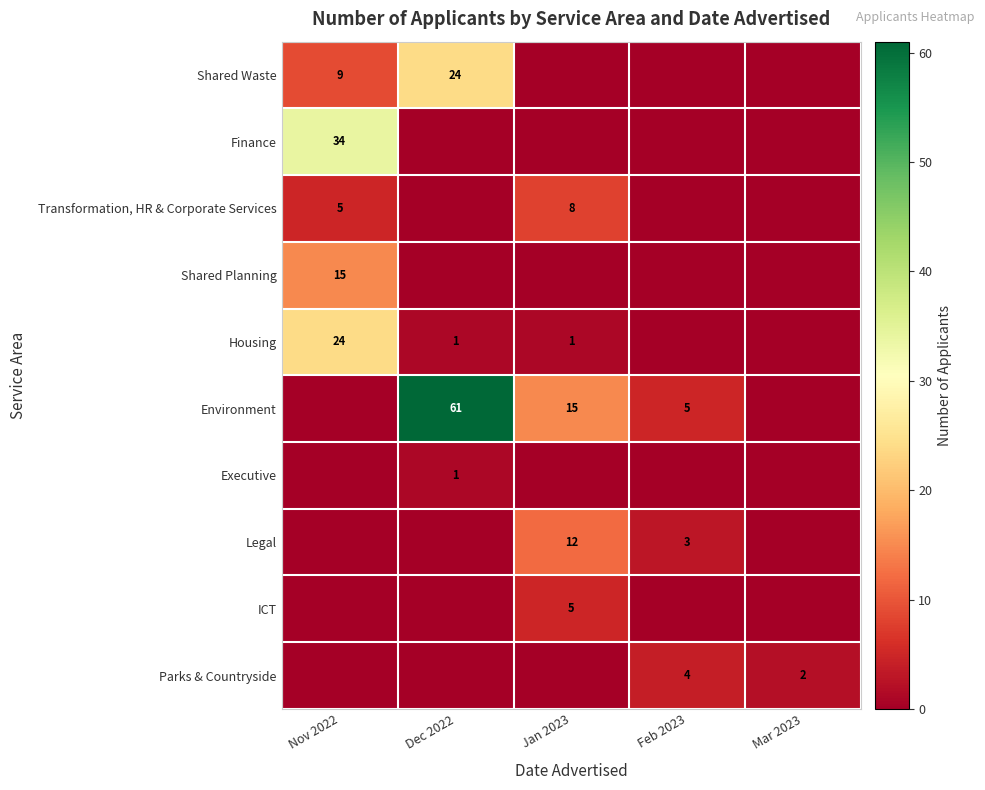

The value of Shared Planning at Nov 2022 is 27. True or false?

False